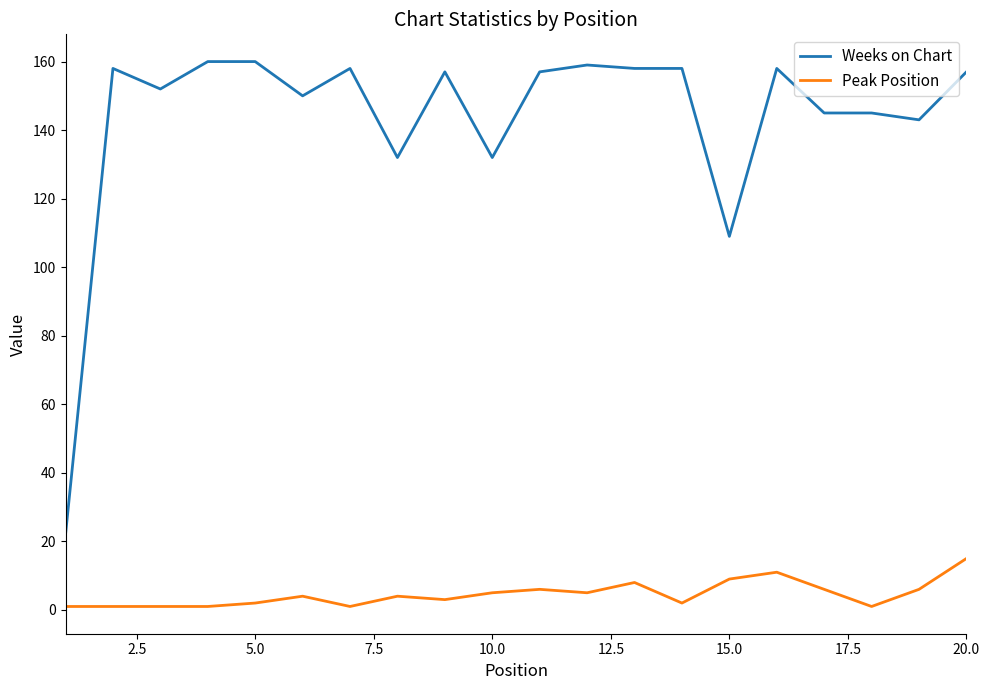

How many lines are shown in the chart?

2